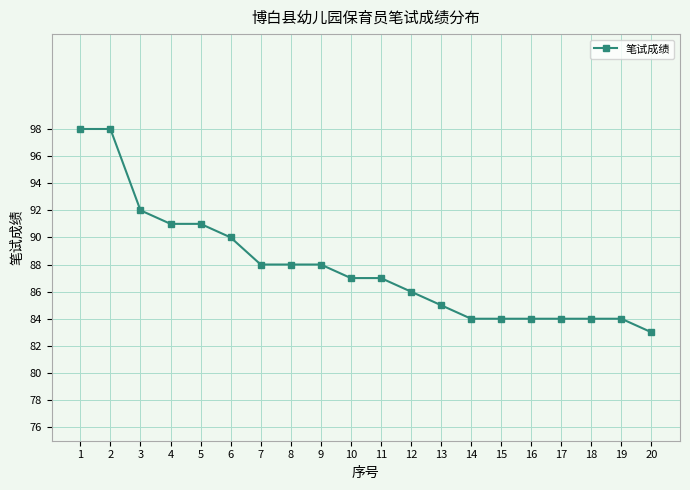

Between 2 and 17, which is larger?

2